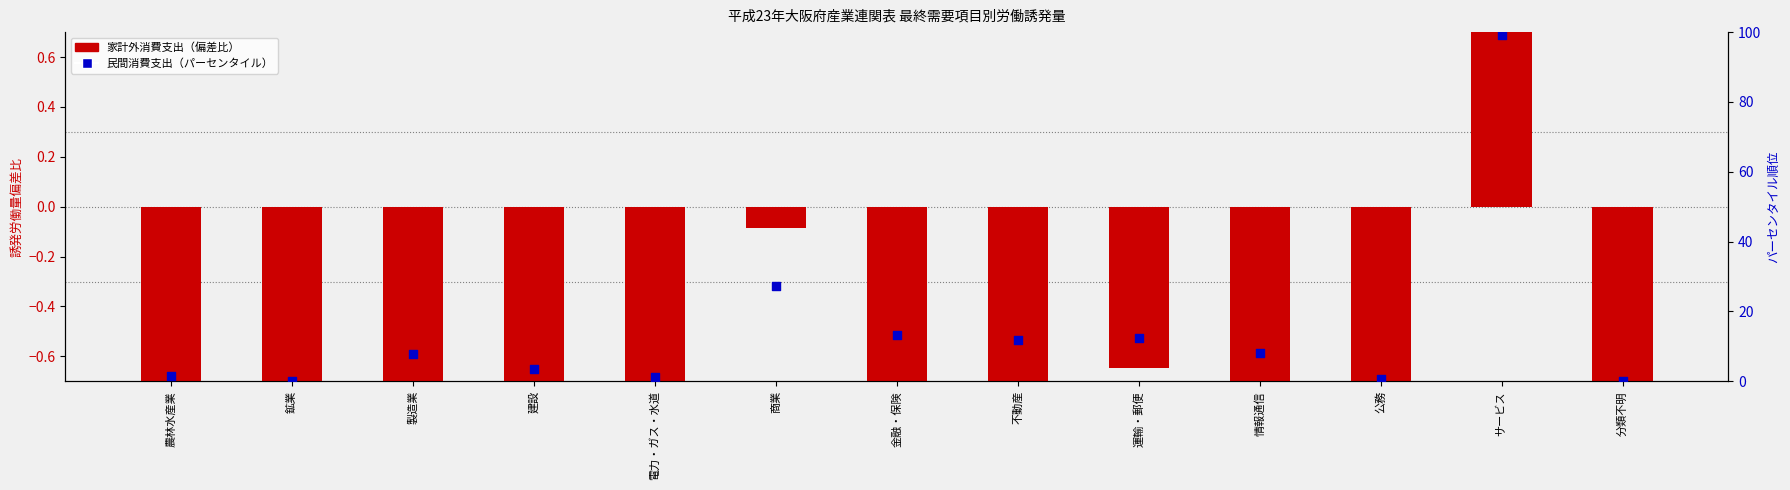

What are all the series names shown in the legend?

労働誘発量（家計外消費支出、偏差比）, 民間消費支出（パーセンタイル順位）